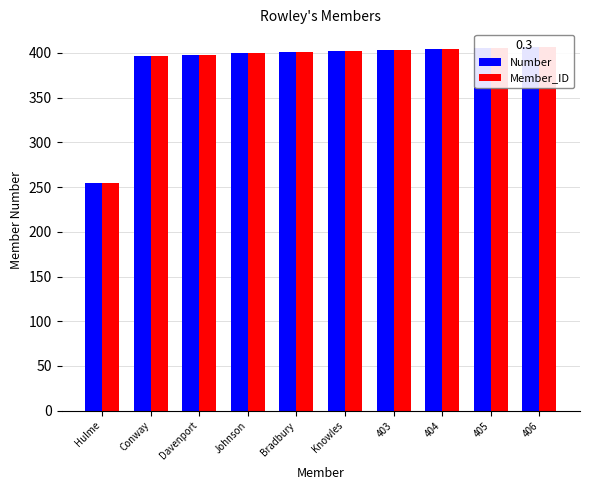

Which series has the largest range (max minus min)?

Number